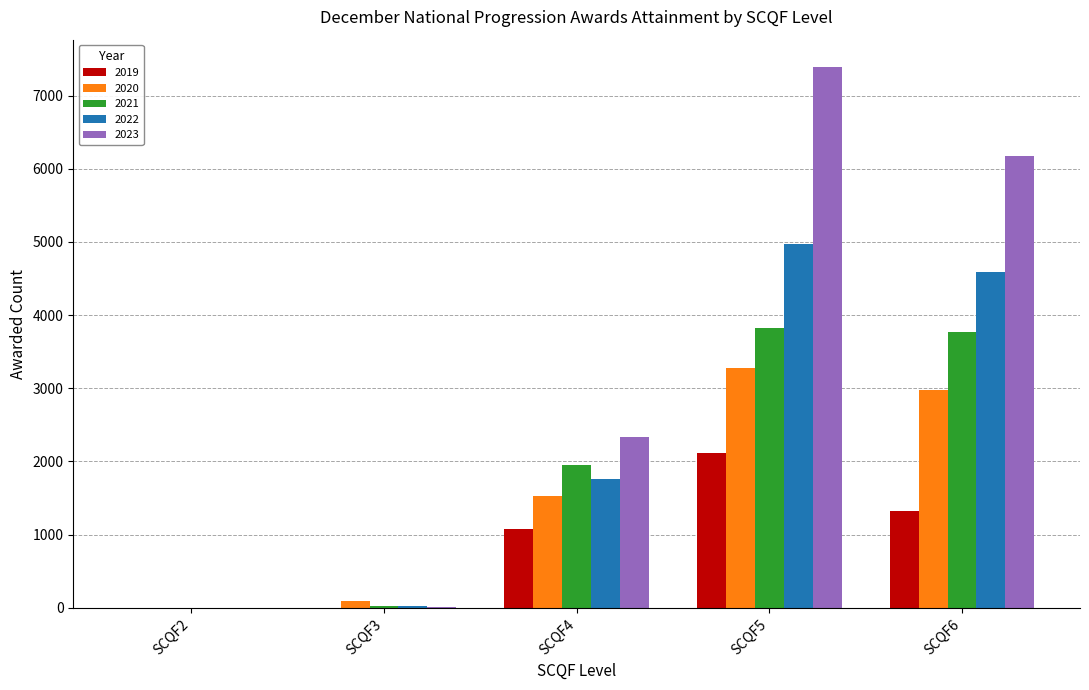

Which series has the largest total across all categories?

2023